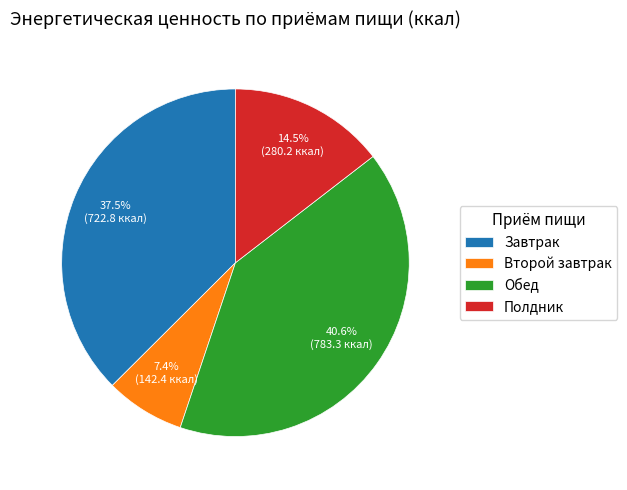

How many slices are in this pie chart?

4